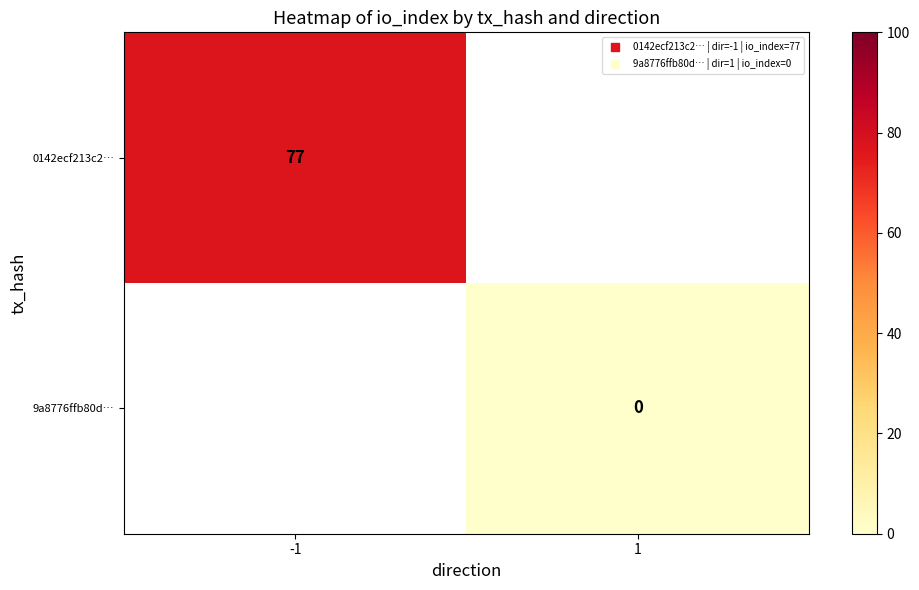

At 1, list the series in order from largest to smallest.

0142ecf213c2…, 9a8776ffb80d…